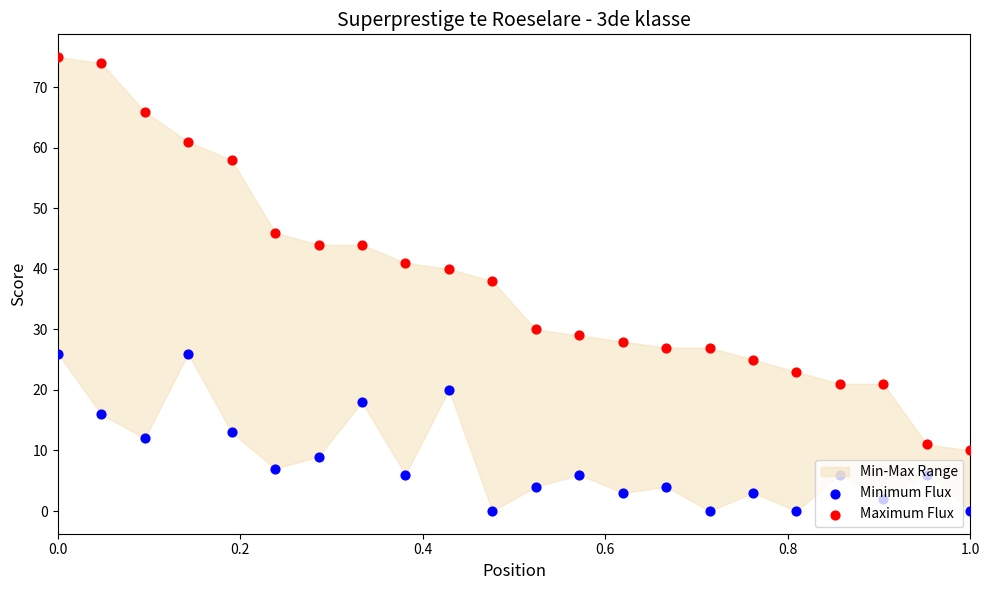

Which series reaches the maximum Y coordinate?

Maximum Flux